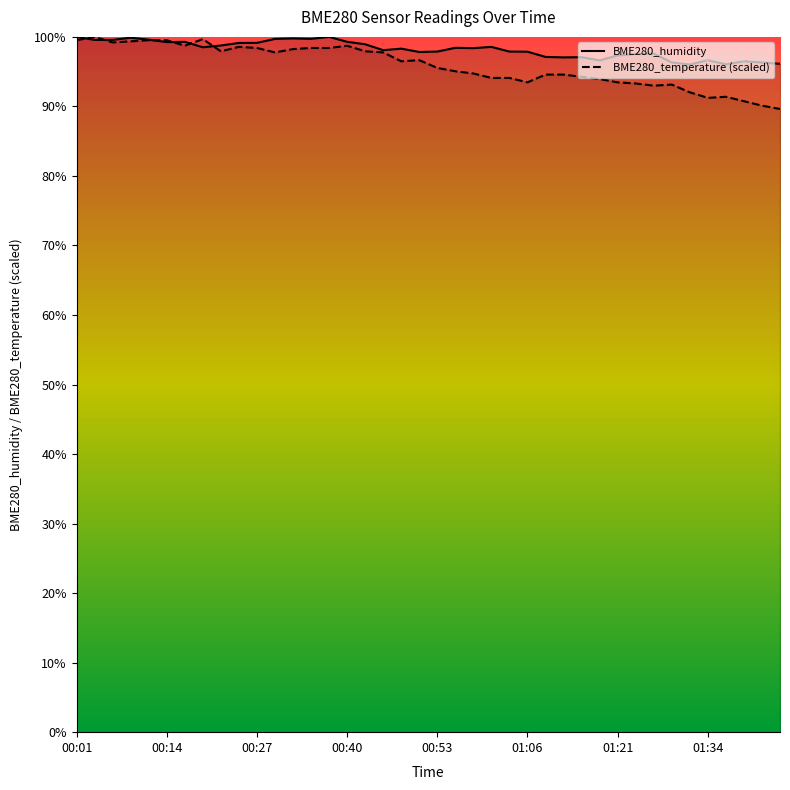

Between 36 and 11, which is larger?

11